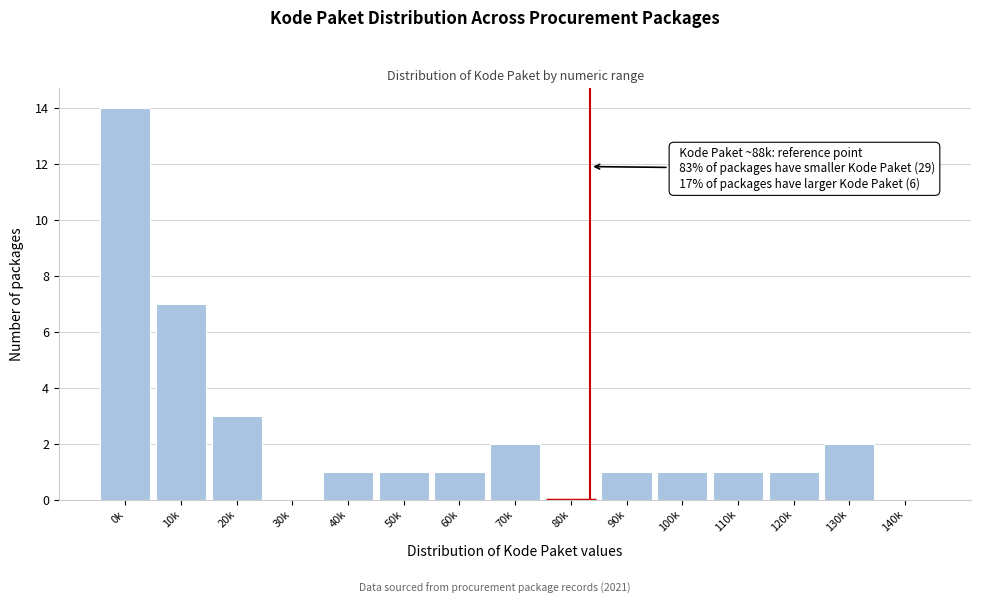

Reading left to right, what are all the values shown in this chart?

0k=14	10k=7	20k=3	30k=0	40k=1	50k=1	60k=1	70k=2	80k=0	90k=1	100k=1	110k=1	120k=1	130k=2	140k=0